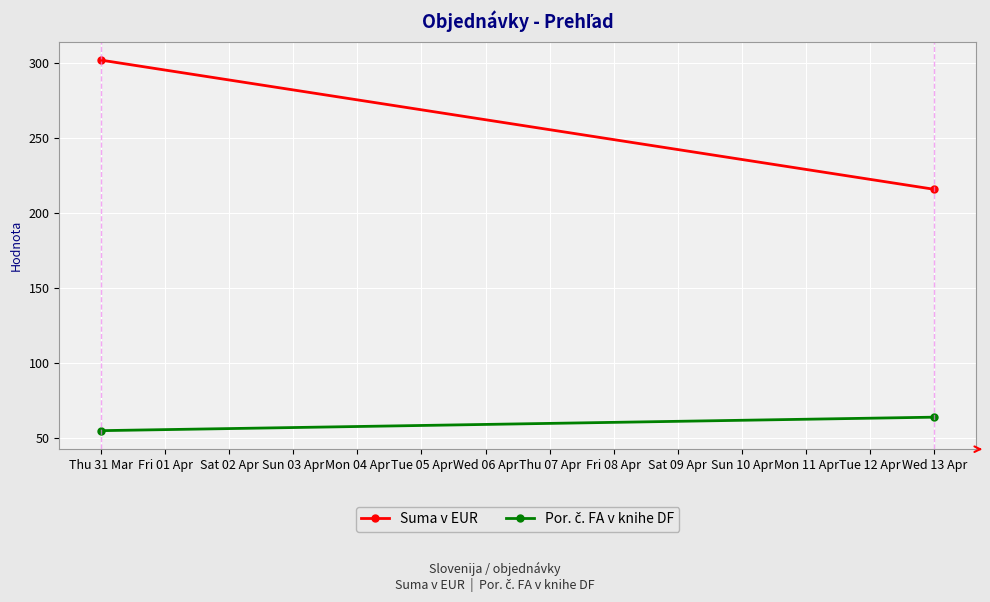

What is the approximate value of Suma v EUR at Thu 31 Mar?

302.2